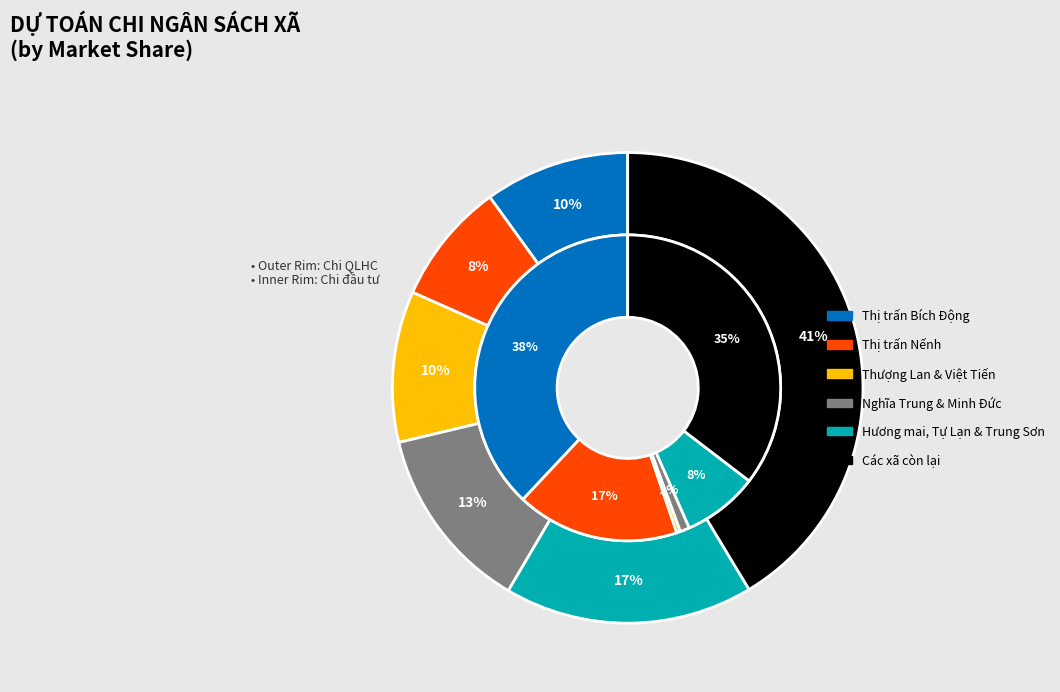

Is it true that Xã Vân Trung is 4% of the pie?

False